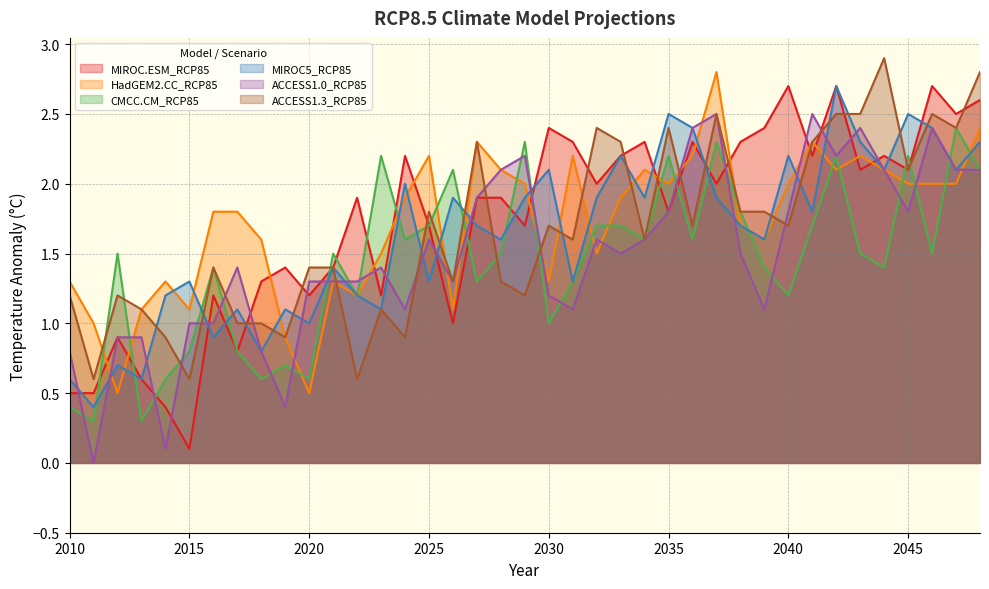

How many times do MIROC5_RCP85 and CMCC.CM_RCP85 cross each other?

14